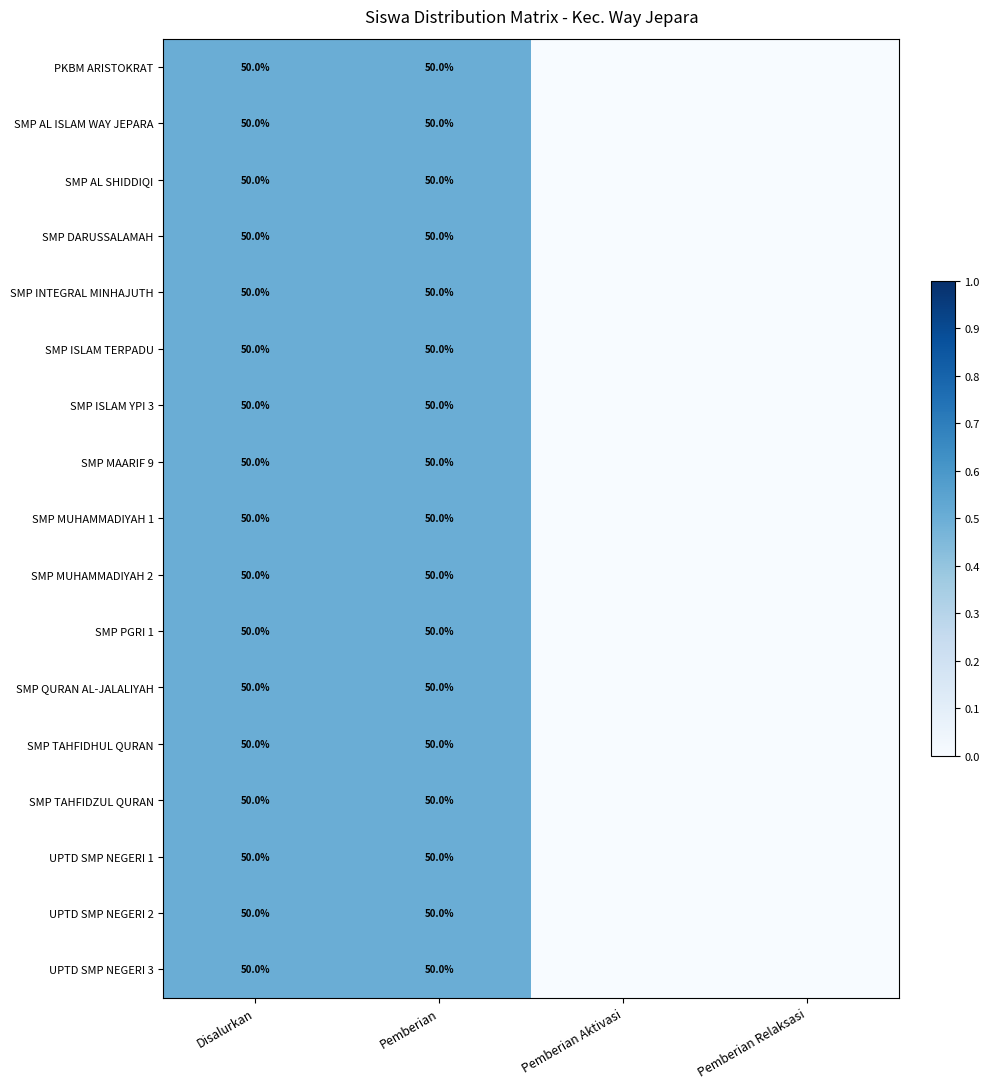

Rank the categories by SMP TAHFIDHUL QURAN value from highest to lowest.

Disalurkan, Pemberian, Pemberian Aktivasi, Pemberian Relaksasi